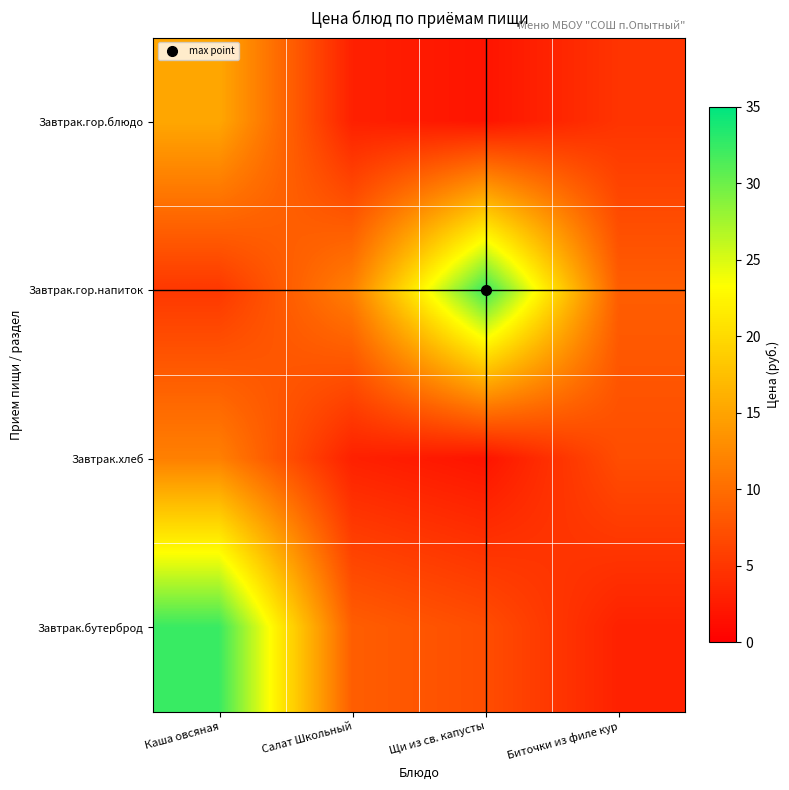

At how many categories does at least one series exceed 17?

2